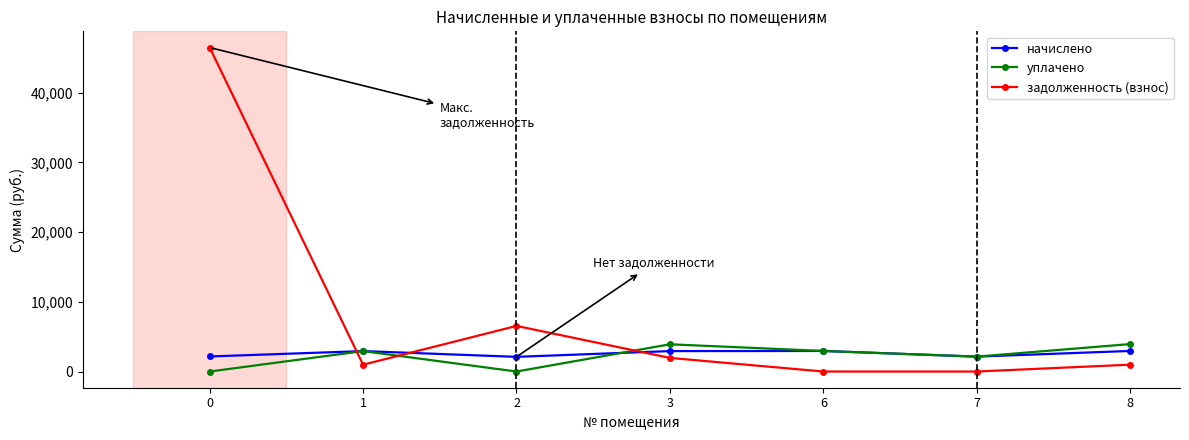

True or false: начислено and уплачено cross at least once.

True